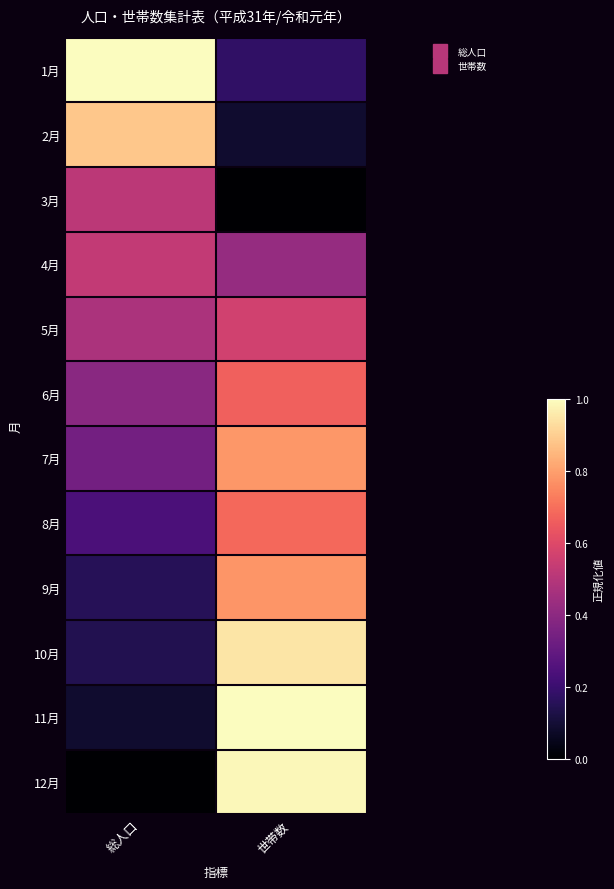

Rank the series at 総人口 from lowest to highest value.

12月, 11月, 10月, 9月, 8月, 7月, 6月, 5月, 3月, 4月, 2月, 1月